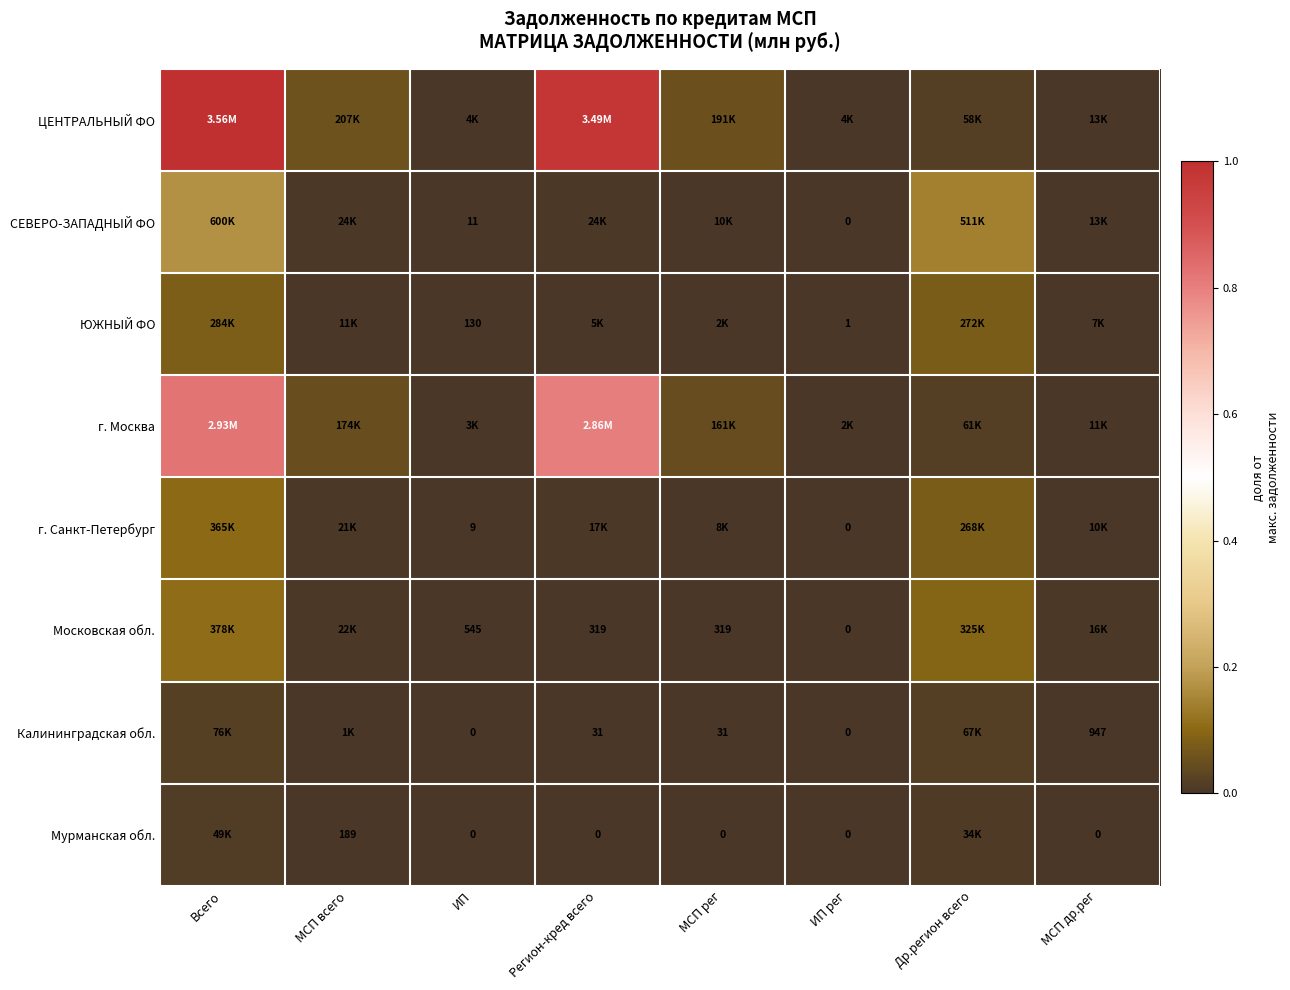

At how many categories does at least one series exceed 0?

8